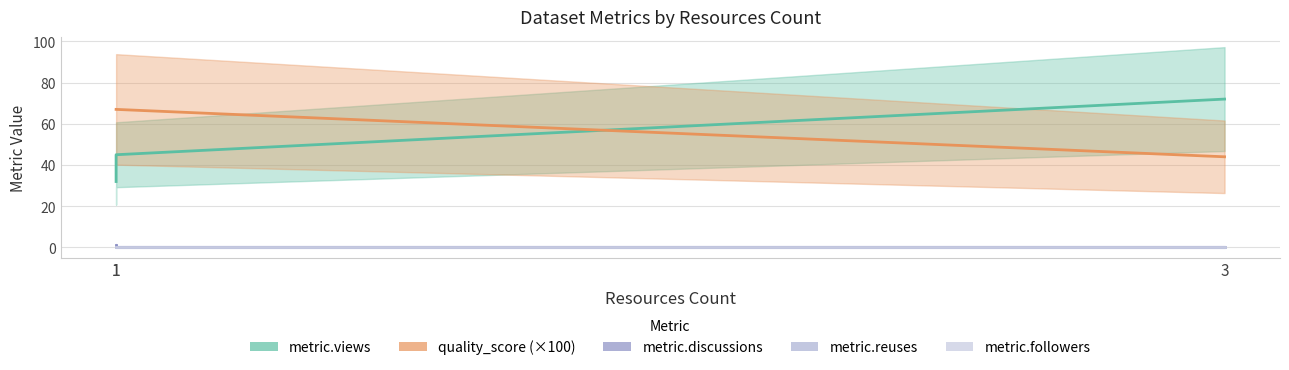

What is the difference between the maximum and second lowest values in the metric.views series?

27